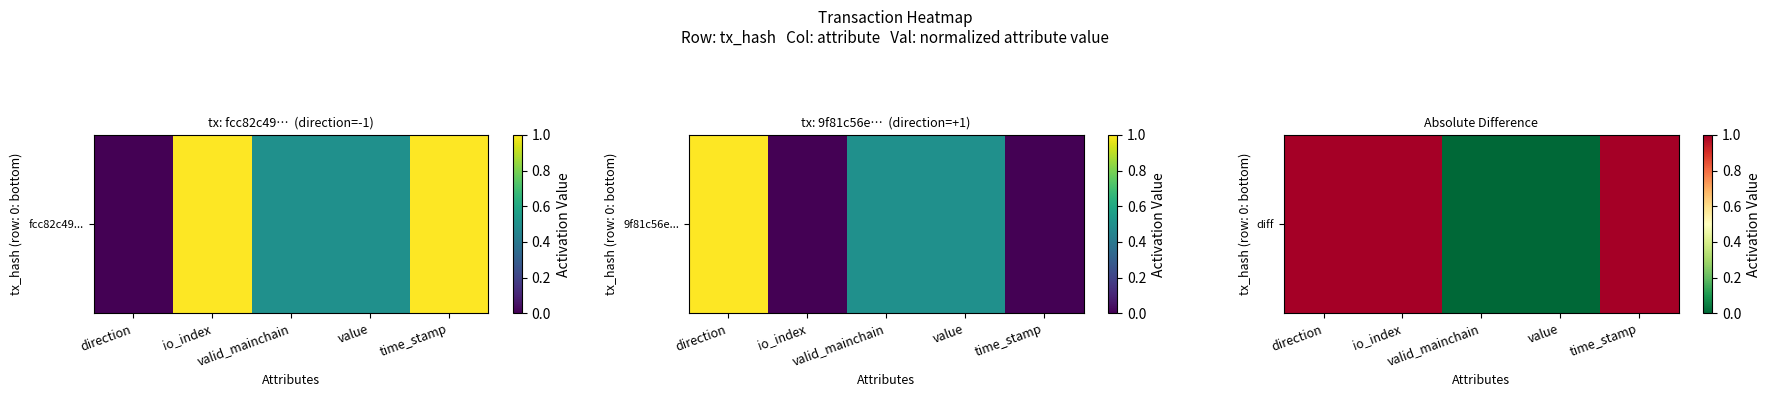

Reading left to right, what are all the values shown in this chart?

direction=1	io_index=1	valid_mainchain=0	value=0	time_stamp=1